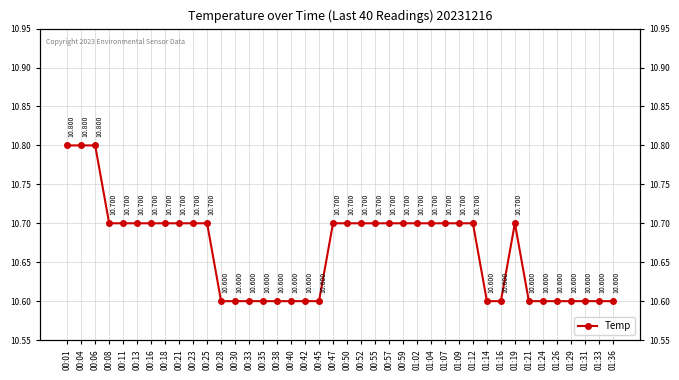

Where is the data nearest to the value 10?

00:28